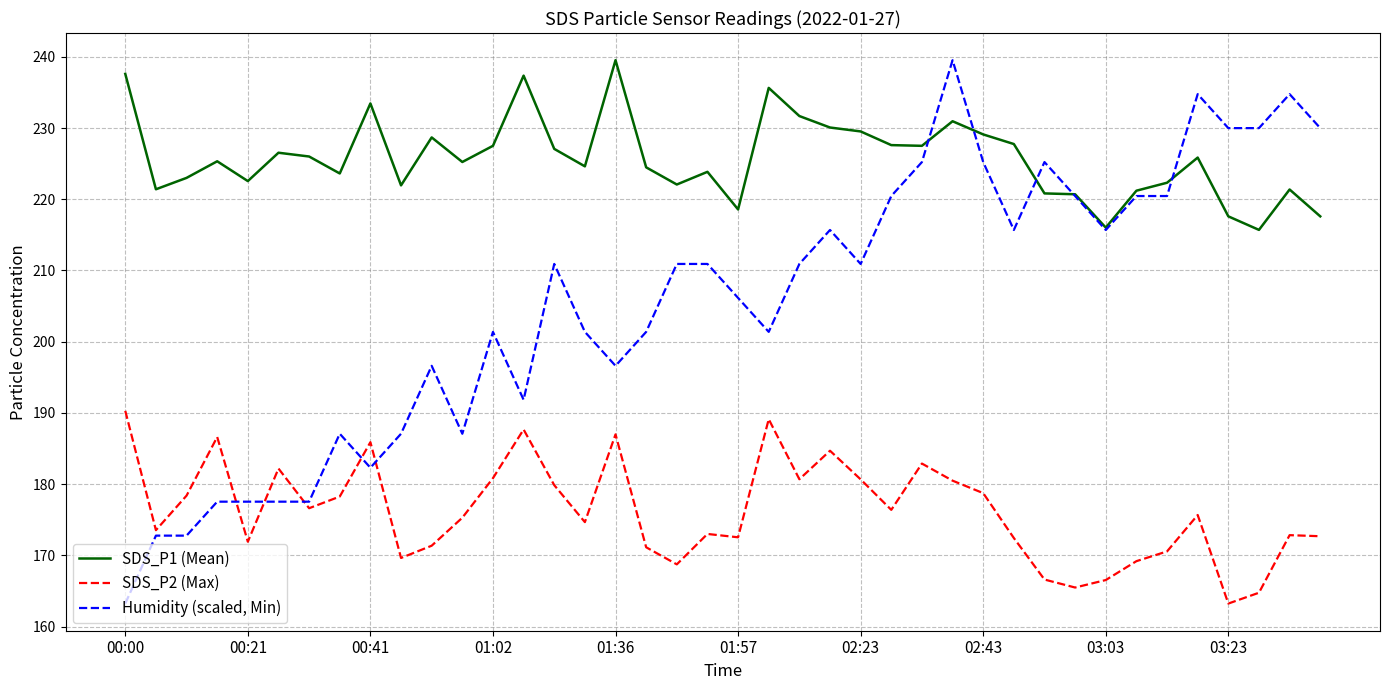

How many lines are shown in the chart?

3